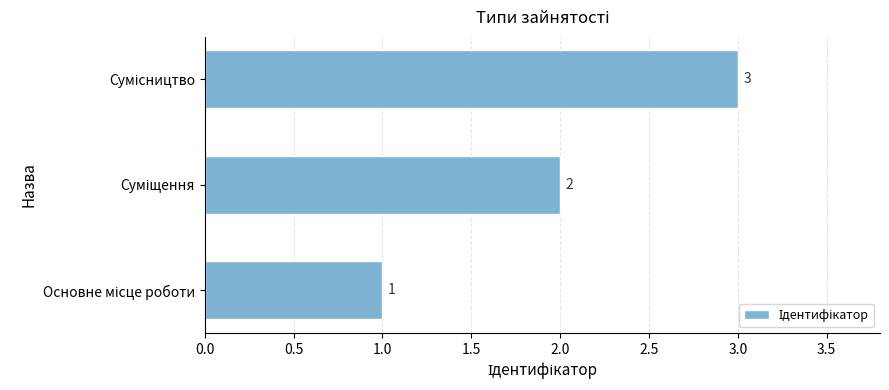

What is the sum of all values?

6